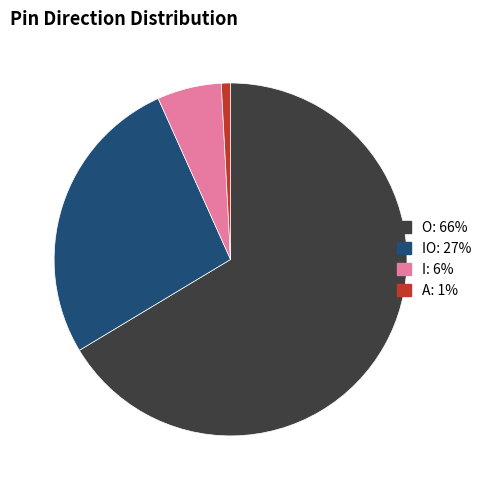

Is there a majority slice in this chart?

Yes